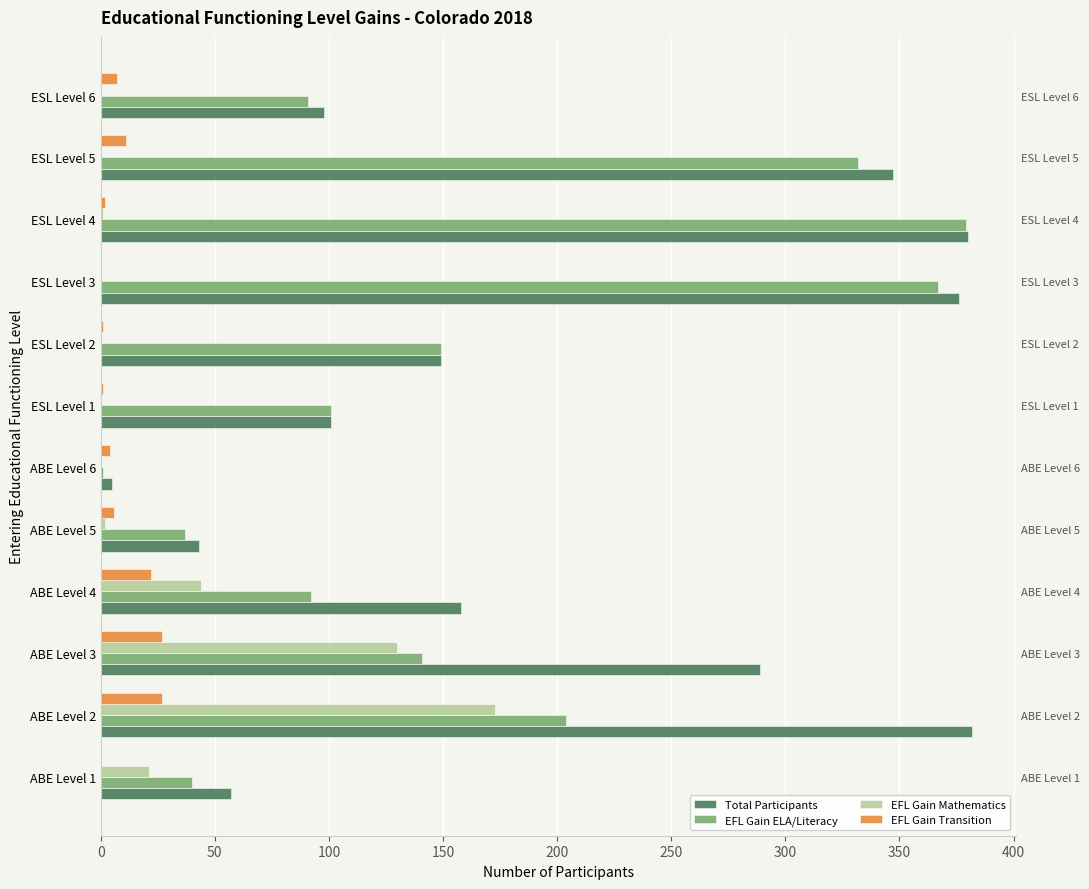

Which has a higher value, ESL Level 2 or ESL Level 1?

ESL Level 2